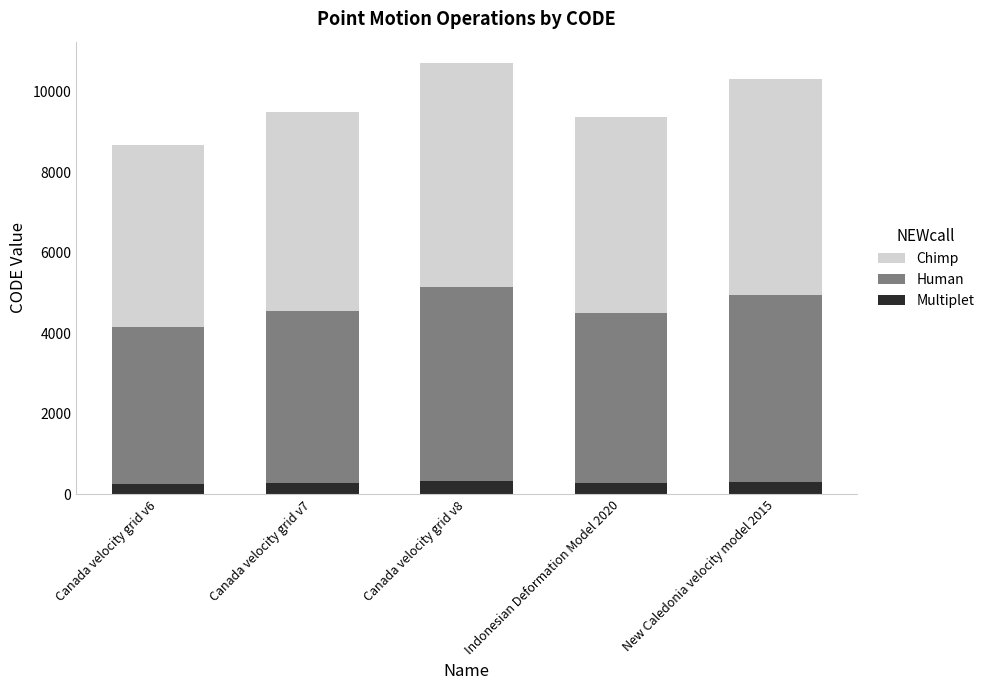

What is the sum of all Multiplet values?

1456.9